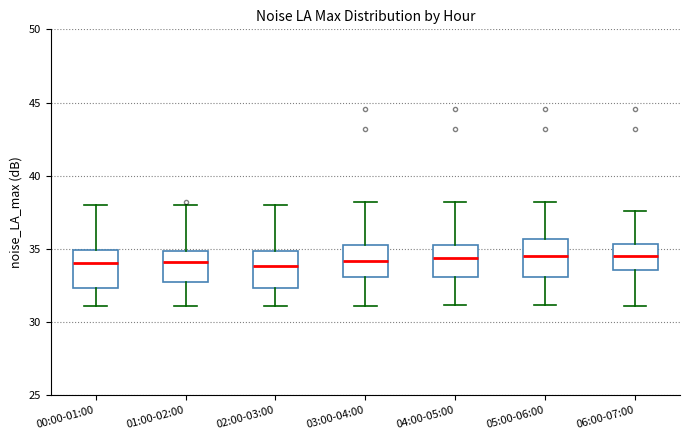

Reading left to right, read every box against the y-axis: the position of its median line, the range the box covers, and the ends of its whiskers. The values are not printed on the chart, so give them approximately, as read against the axis.

00:00-01:00: median 34.0, box 32.5 to 35.0, whiskers 31.0 to 38.0
01:00-02:00: median 34.0, box 32.5 to 35.0, whiskers 31.0 to 38.0
02:00-03:00: median 34.0, box 32.5 to 35.0, whiskers 31.0 to 38.0
03:00-04:00: median 34.0, box 33.0 to 35.5, whiskers 31.0 to 38.0
04:00-05:00: median 34.5, box 33.0 to 35.5, whiskers 31.0 to 38.0
05:00-06:00: median 34.5, box 33.0 to 35.5, whiskers 31.0 to 38.0
06:00-07:00: median 34.5, box 33.5 to 35.5, whiskers 31.0 to 37.5